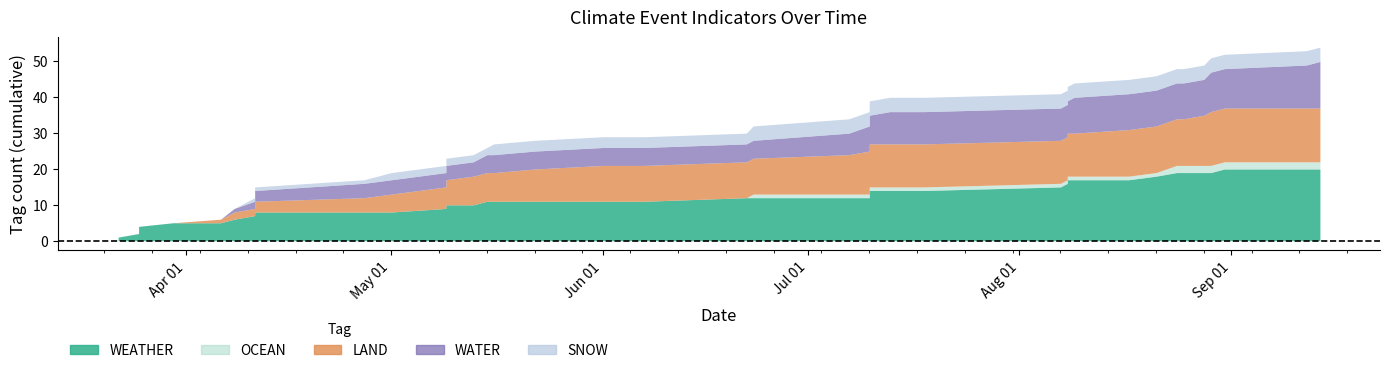

What are all the series names shown in the legend?

WEATHER, OCEAN, LAND, WATER, SNOW